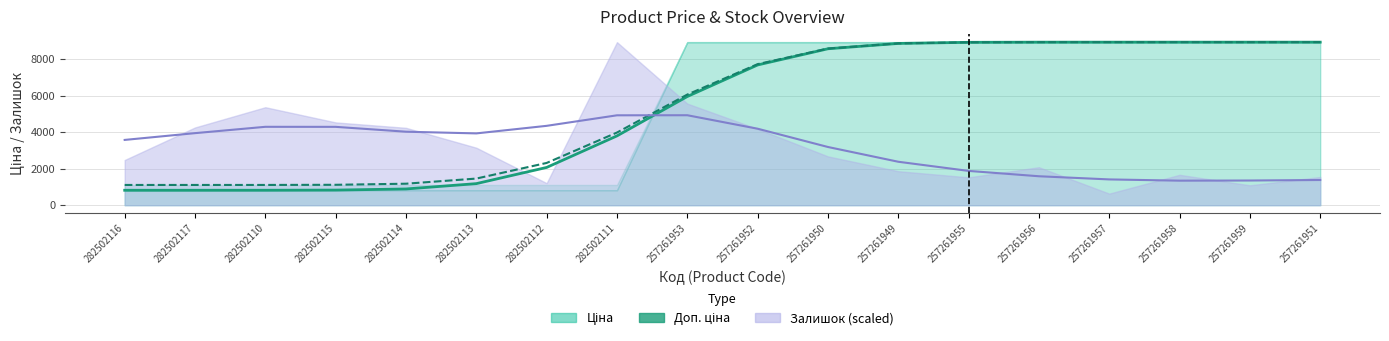

Rank the categories by value from highest to lowest.

257261957, 257261958, 257261959, 257261951, 257261956, 257261955, 257261949, 257261950, 257261952, 257261953, 282502111, 282502112, 282502113, 282502114, 282502115, 282502110, 282502116, 282502117